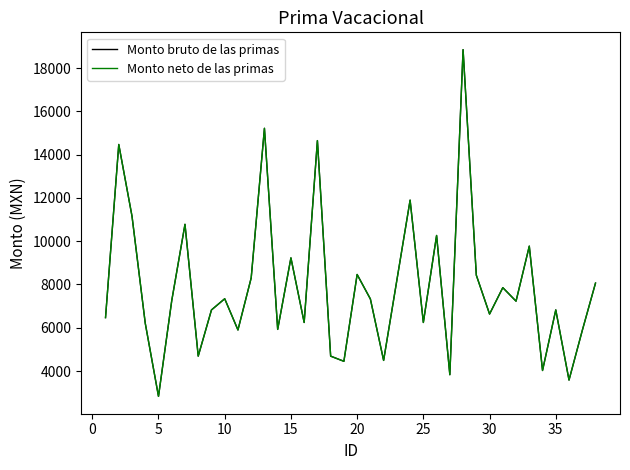

True or false: Monto bruto de las primas and Monto neto de las primas intersect in this chart.

False